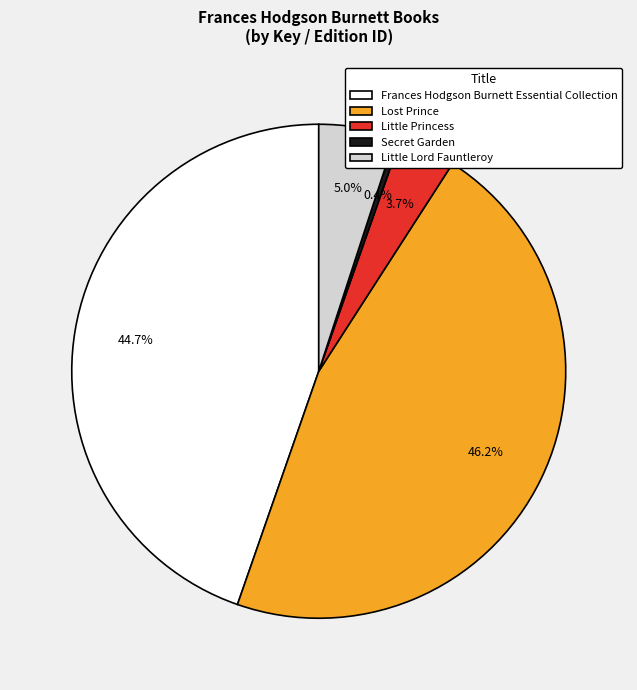

Between Little Princess and Frances Hodgson Burnett Essential Collection, which is larger?

Frances Hodgson Burnett Essential Collection